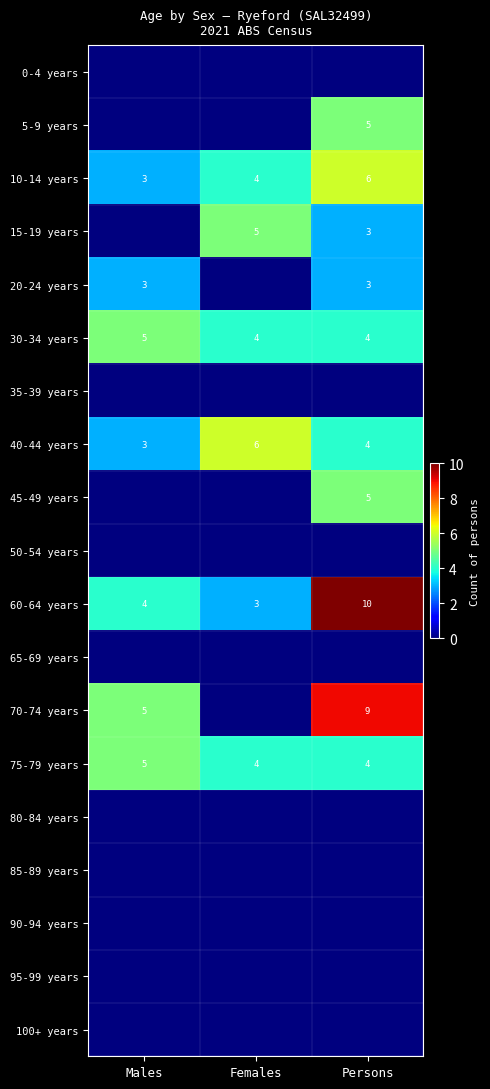

Count the 10-14 years values in the range 3 to 6.

3